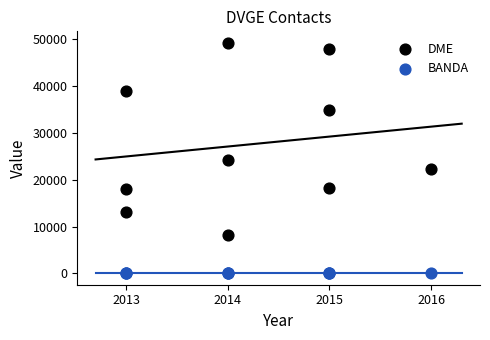

Which series contains the highest Y value?

DME